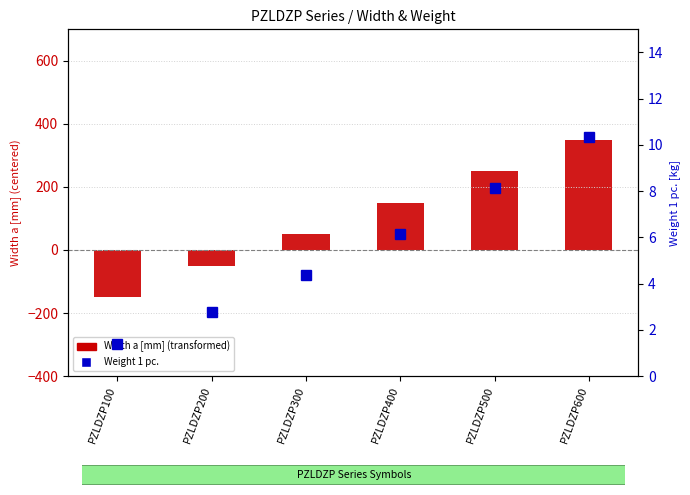

What is the total value across all series at PZLDZP500?

258.1